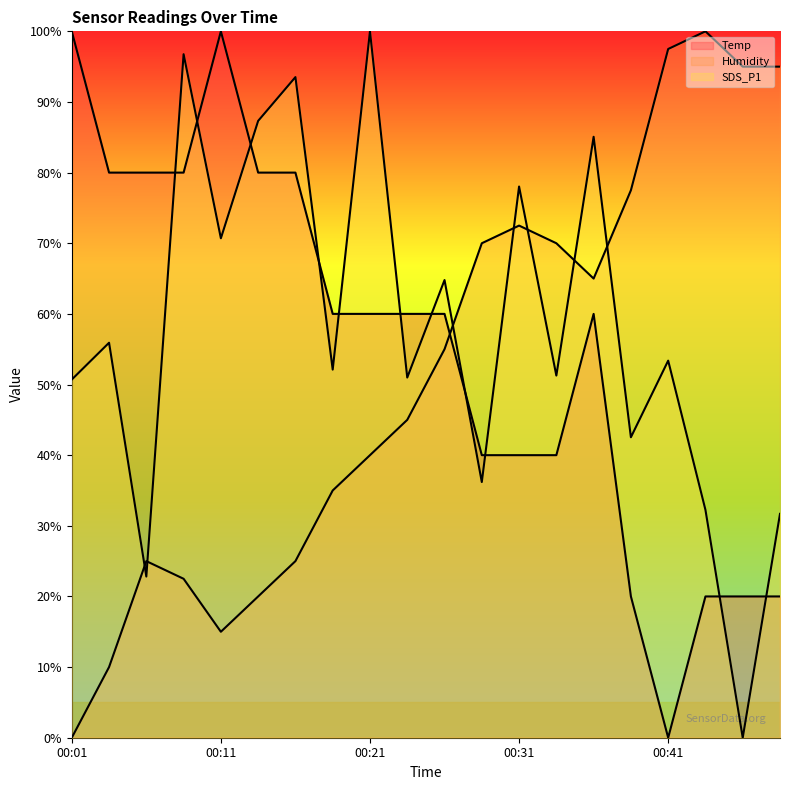

List the series in order of their peak value, highest first.

Temp, Humidity, SDS_P1